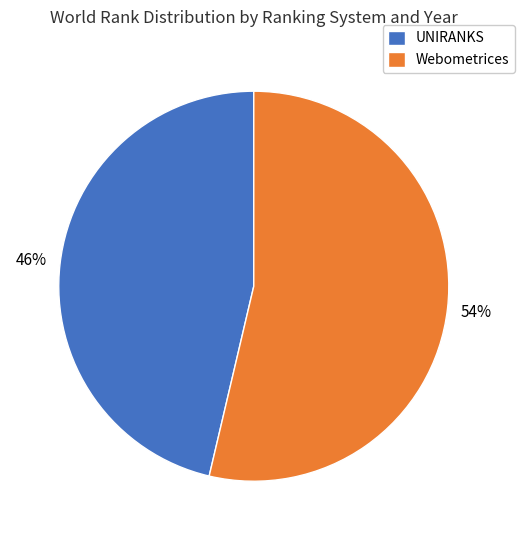

To the nearest percent, what portion does Webometrices represent?

54%